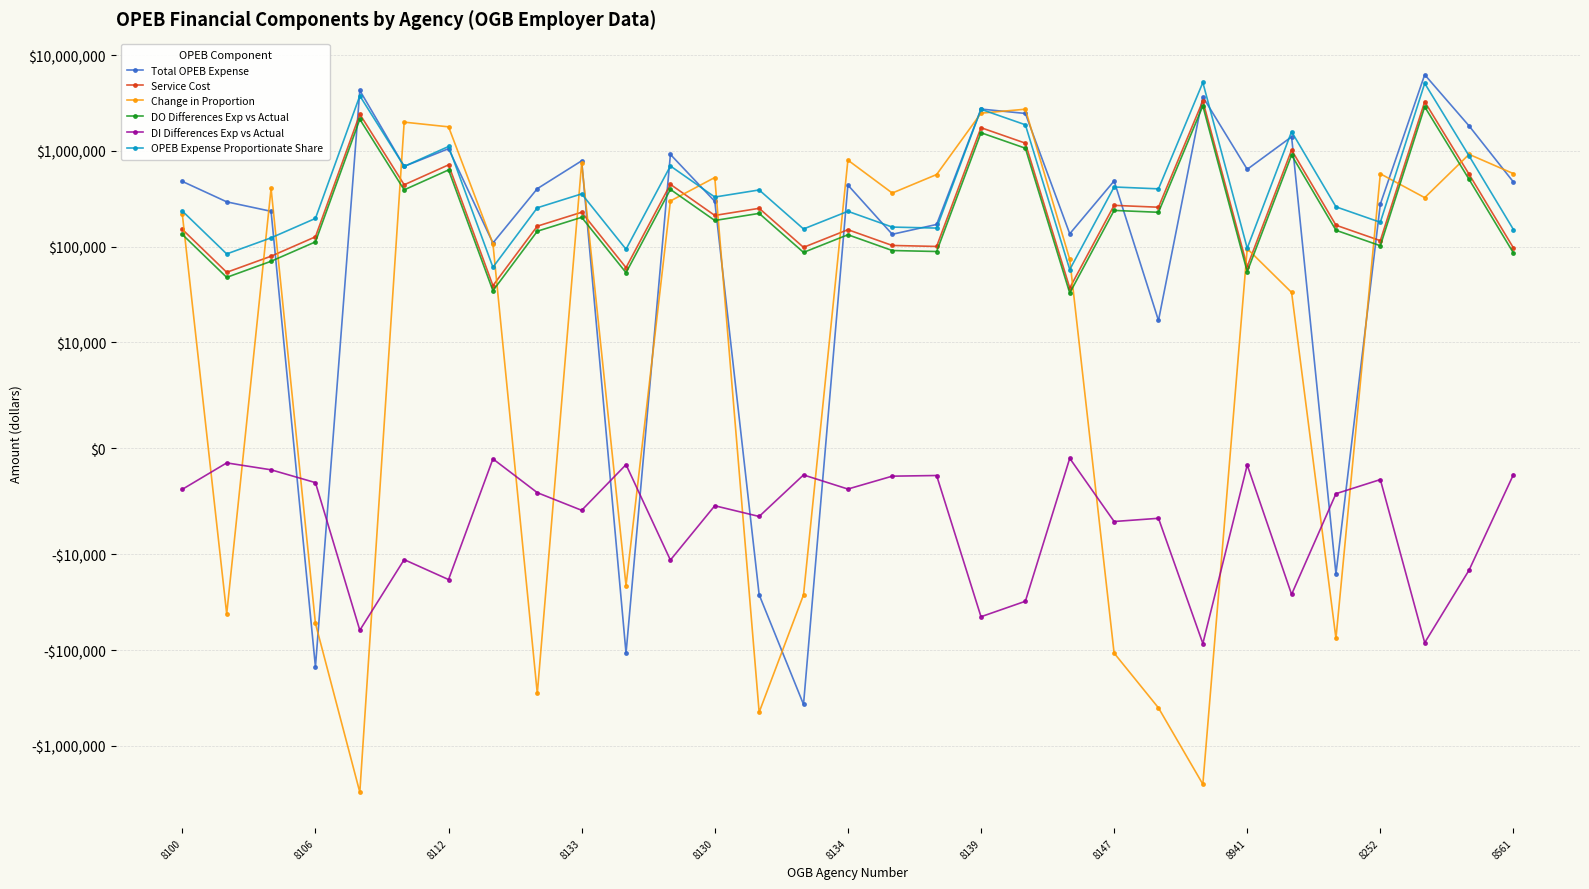

Is it true that Service Cost equals 1868473.9 at 19?

False